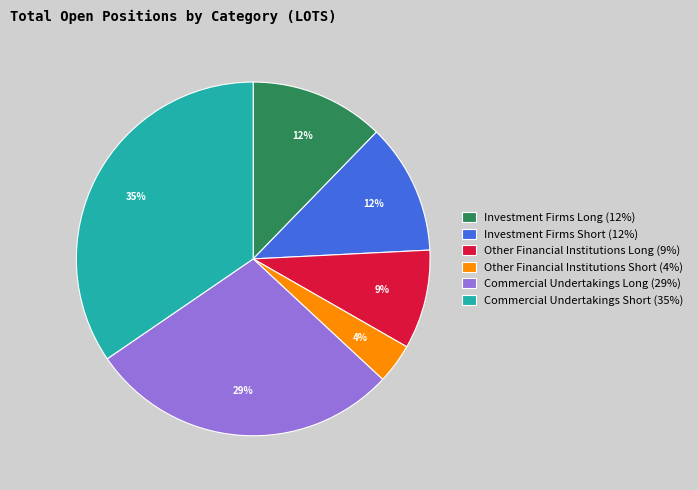

To the nearest percent, what is the combined percentage of Other Financial Institutions Long and Commercial Undertakings Short?

44%